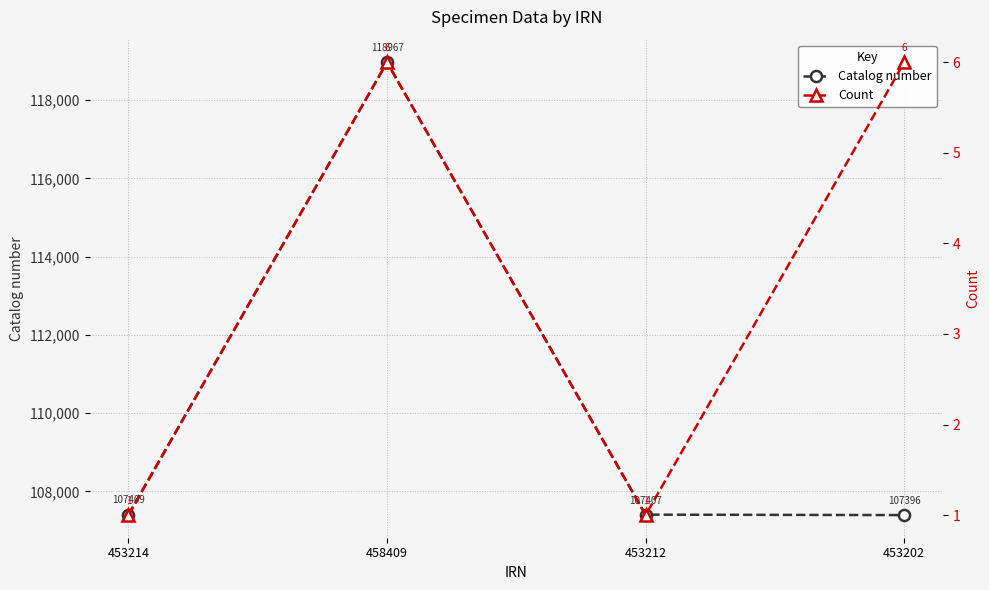

How many lines are shown in the chart?

2